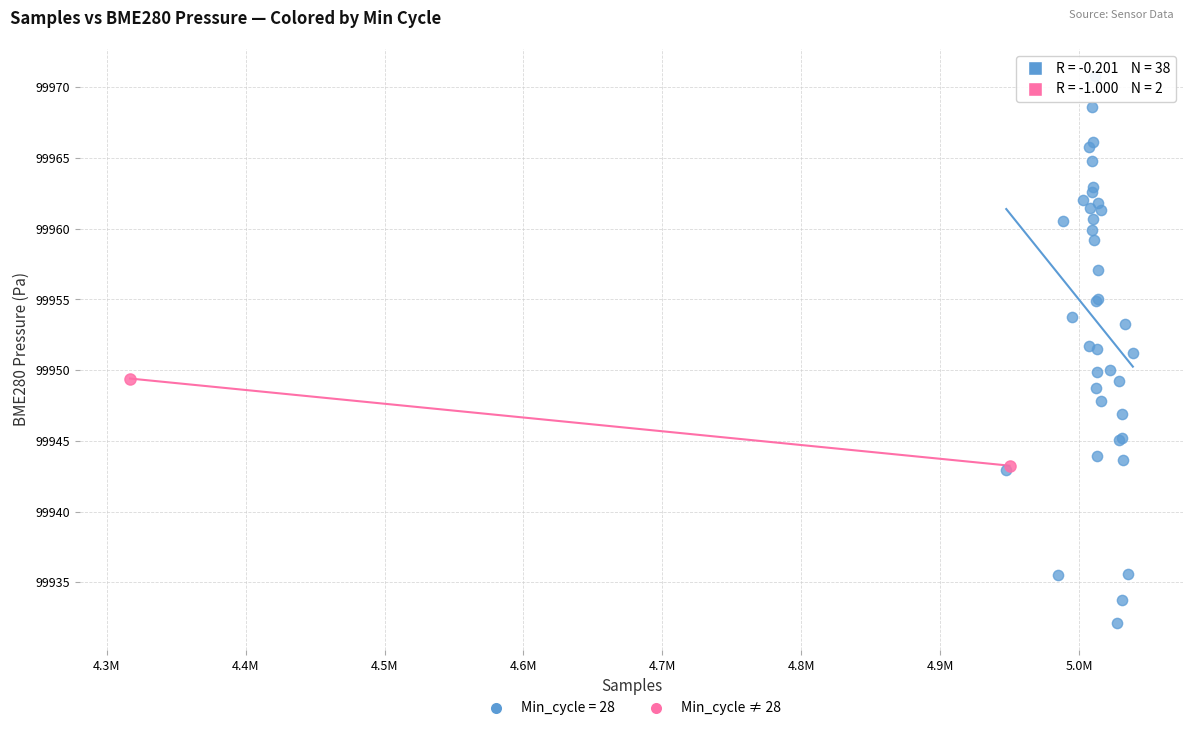

What are all the series names shown in the legend?

Min_cycle = 28, Min_cycle ≠ 28